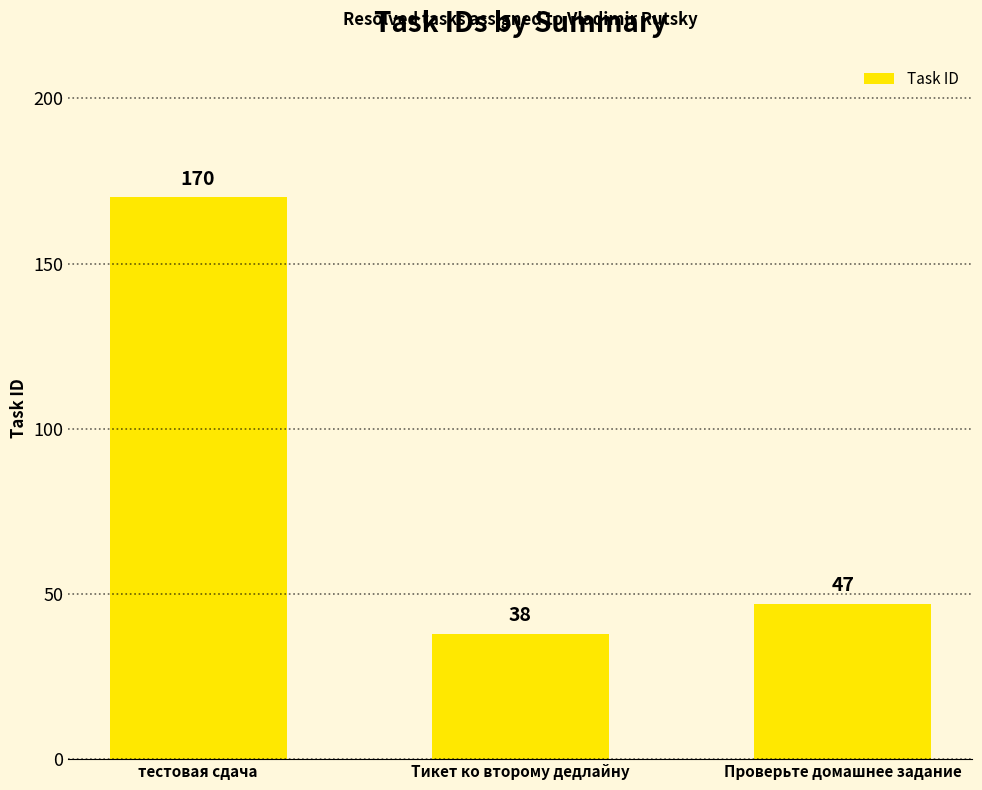

What is the sum of the values at Проверьте домашнее задание and тестовая сдача?

217